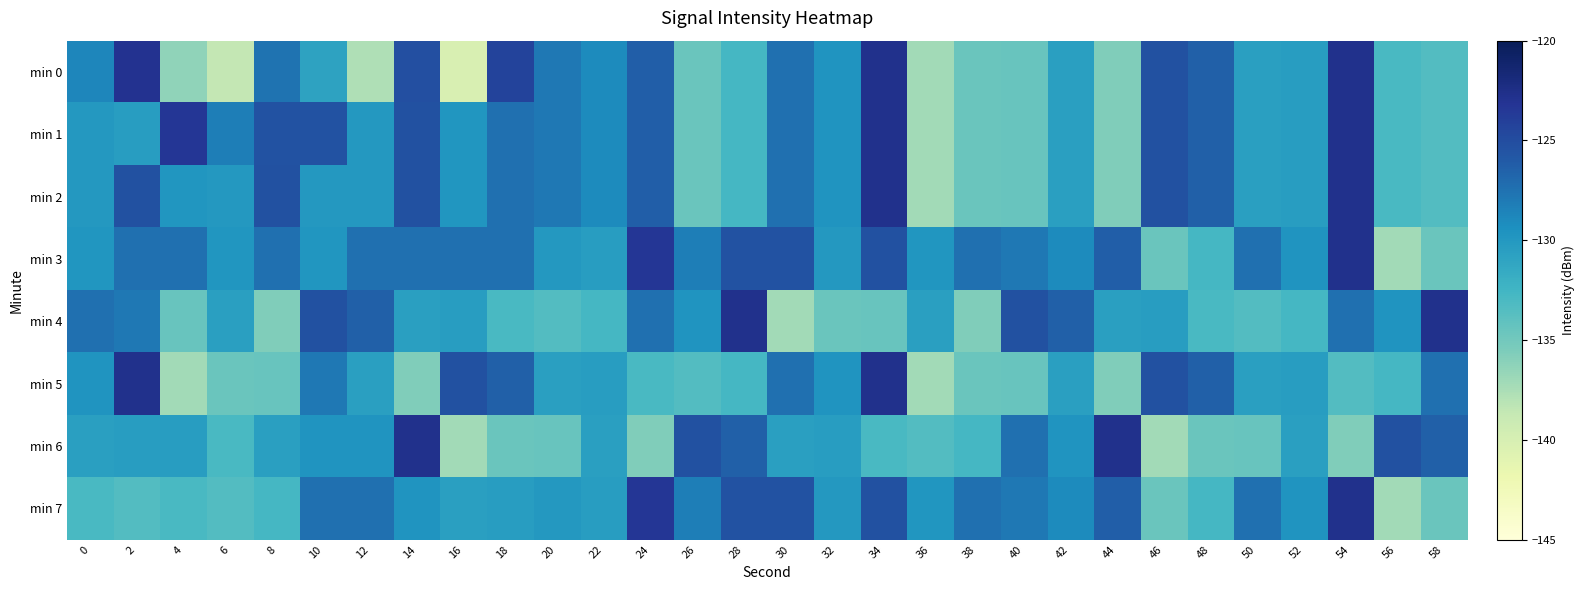

Between 24 and 56, which is larger?

24